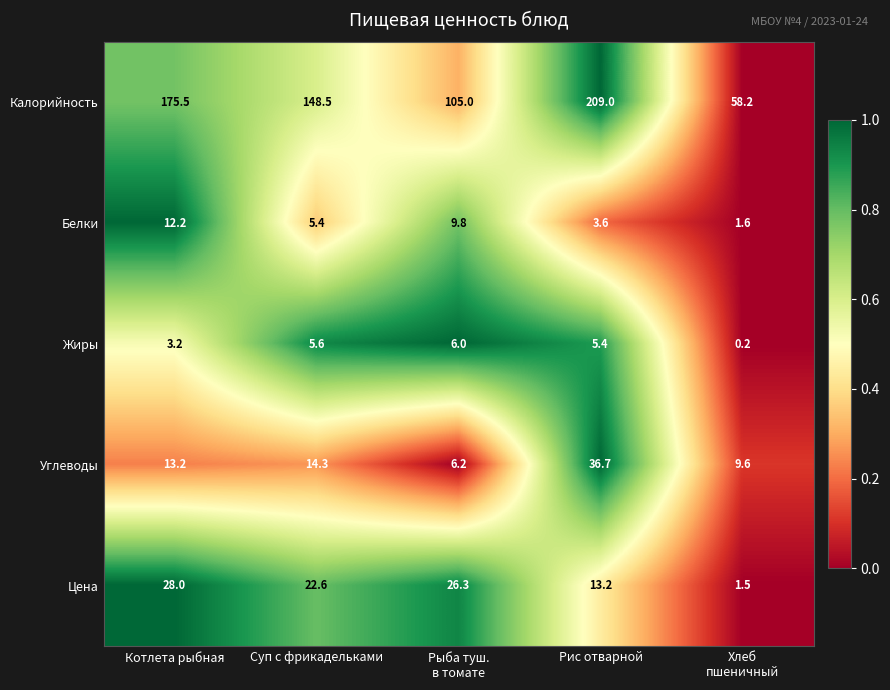

Which series has the largest total across all categories?

Калорийность